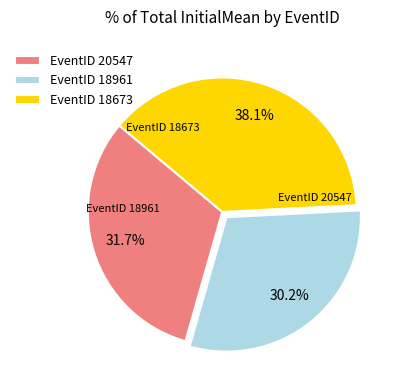

What percentage do EventID 18673 and EventID 18961 together represent?

68.3%